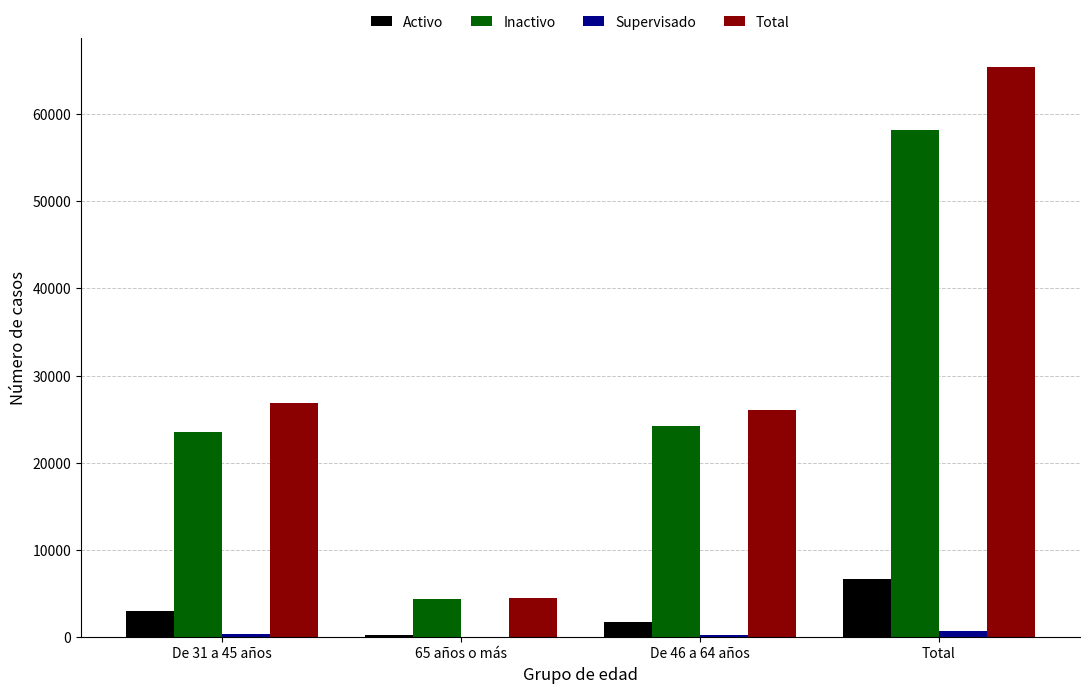

The value of Inactivo at Total is 91531. True or false?

False